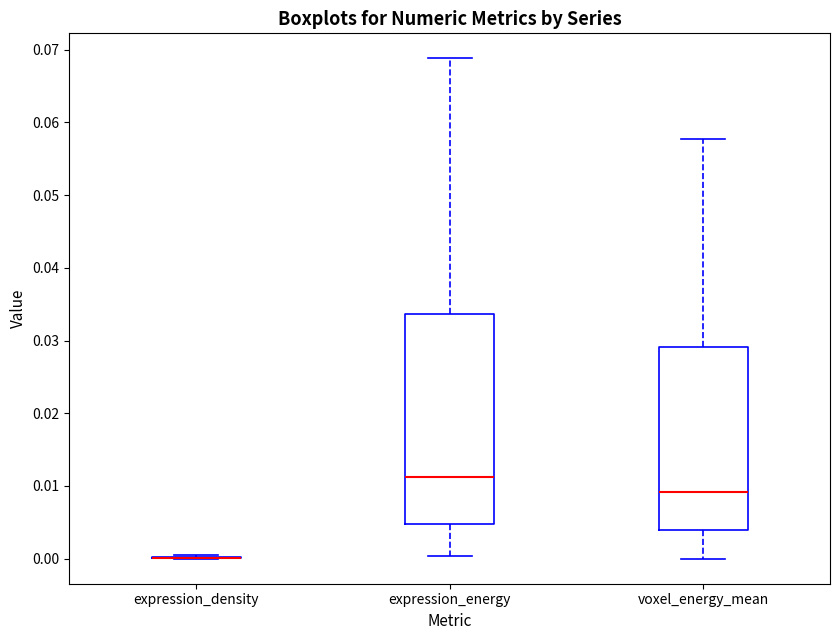

Reading left to right, transcribe this box plot: for each box, give where its median line is, the range the box spans, and where its two whiskers end, as read against the y-axis. The values are not printed on the chart, so give them approximately, as read against the axis.

expression_density: box collapsed to a line at 0.000, whiskers 0.000 to 0.000
expression_energy: median 0.011, box 0.005 to 0.034, whiskers 0.000 to 0.069
voxel_energy_mean: median 0.009, box 0.004 to 0.029, whiskers 0.000 to 0.058